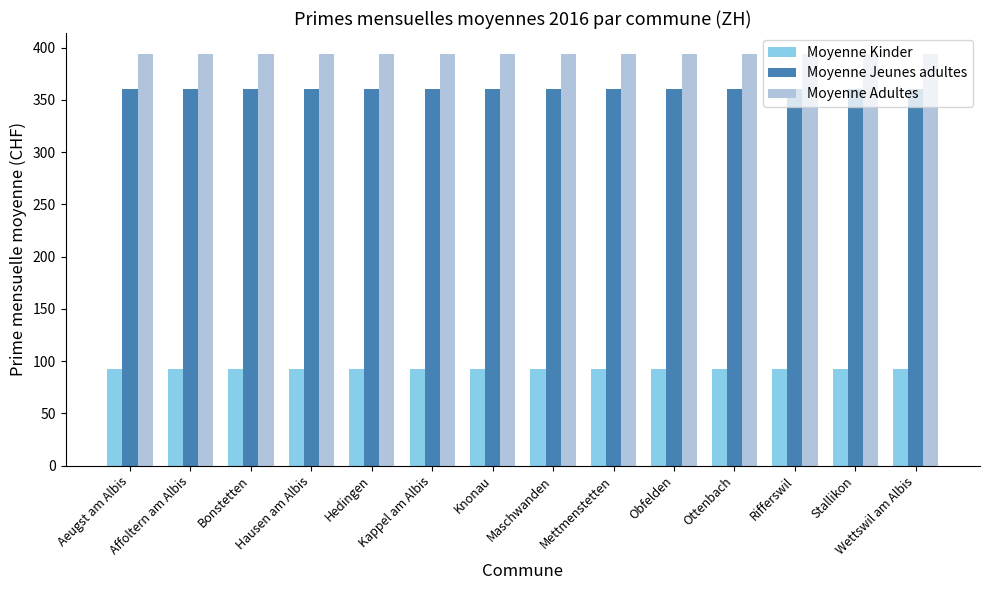

Reading left to right, what are all the values shown in this chart?

Moyenne Kinder: 92.7	92.7	92.7	92.7	92.7	92.7	92.7	92.7	92.7	92.7	92.7	92.7	92.7	92.7
Moyenne Jeunes adultes: 360.1	360.1	360.1	360.1	360.1	360.1	360.1	360.1	360.1	360.1	360.1	360.1	360.1	360.1
Moyenne Adultes: 394.2	394.2	394.2	394.2	394.2	394.2	394.2	394.2	394.2	394.2	394.2	394.2	394.2	394.2